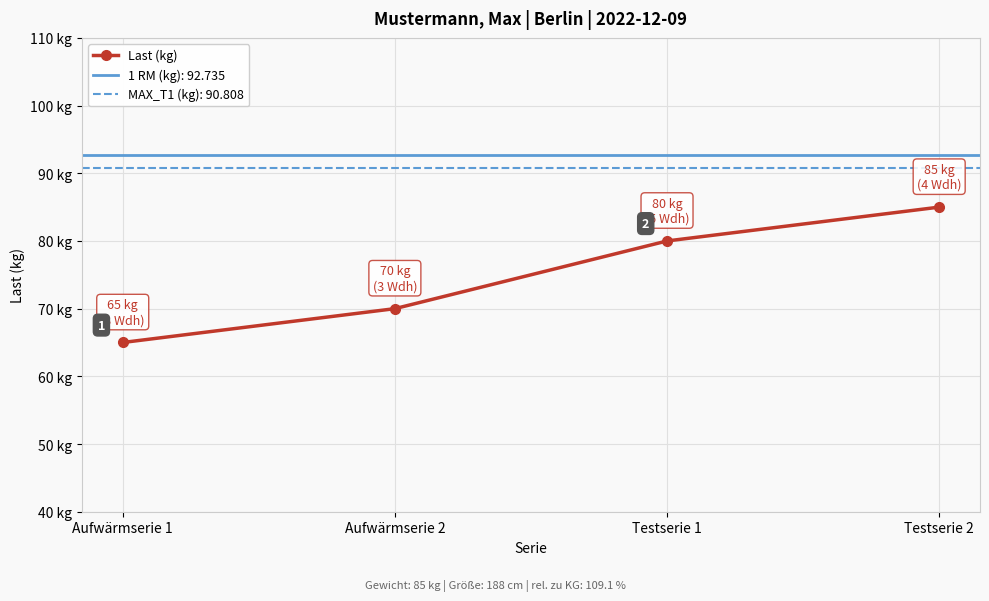

How many values are below 80?

2